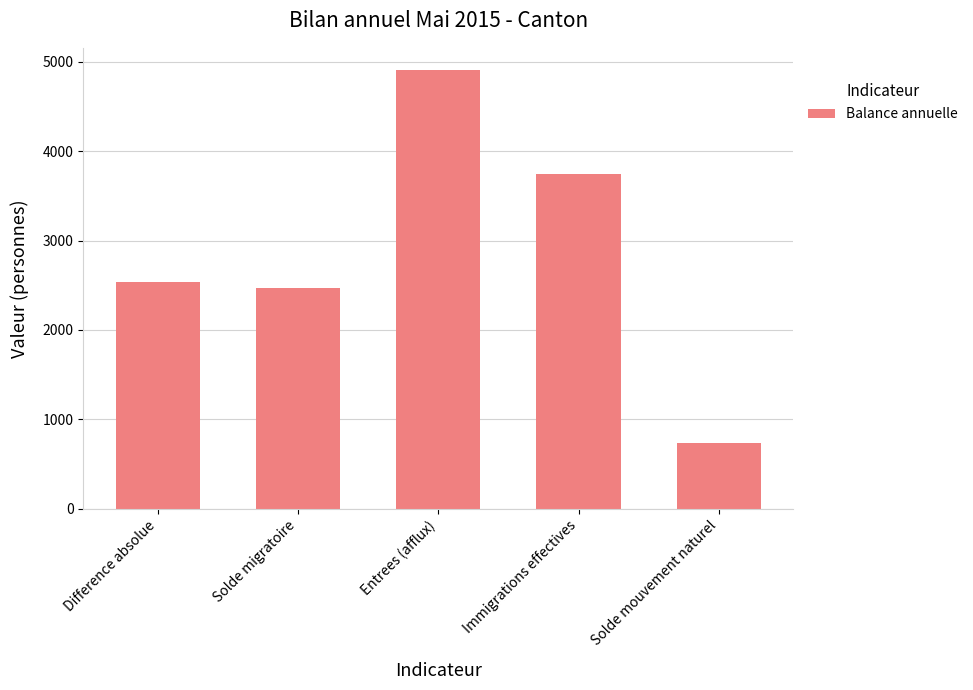

Does the chart contain stacked bars?

No